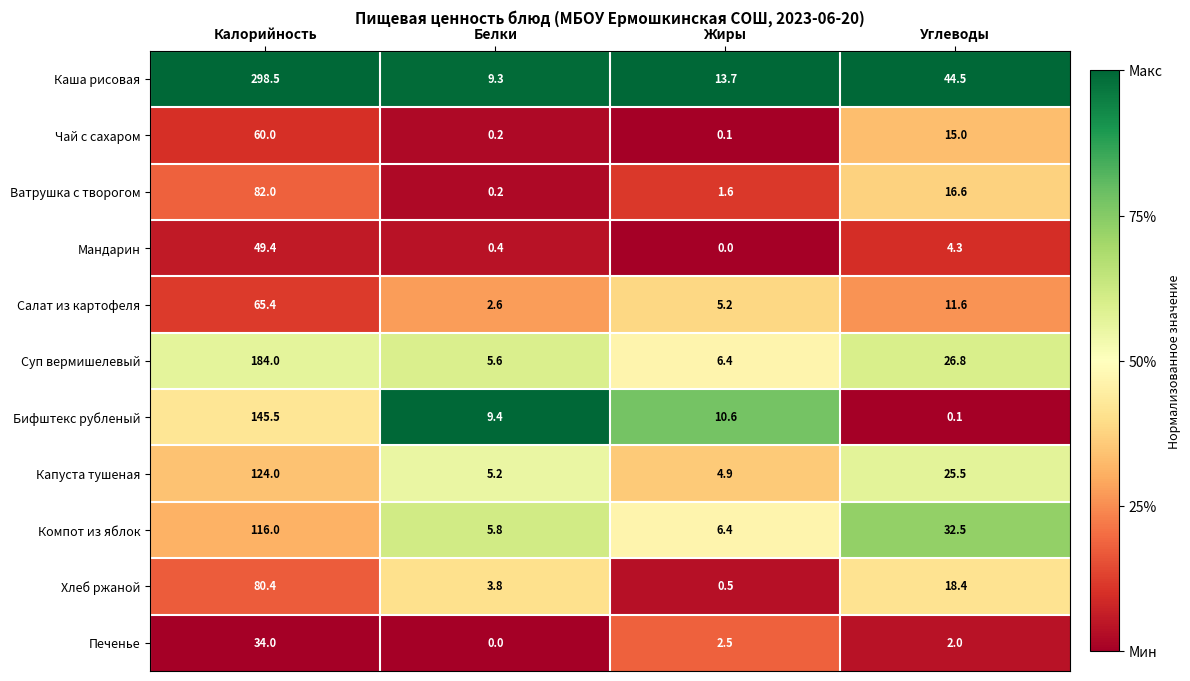

Read the Суп вермишелевый value at Белки.

5.6